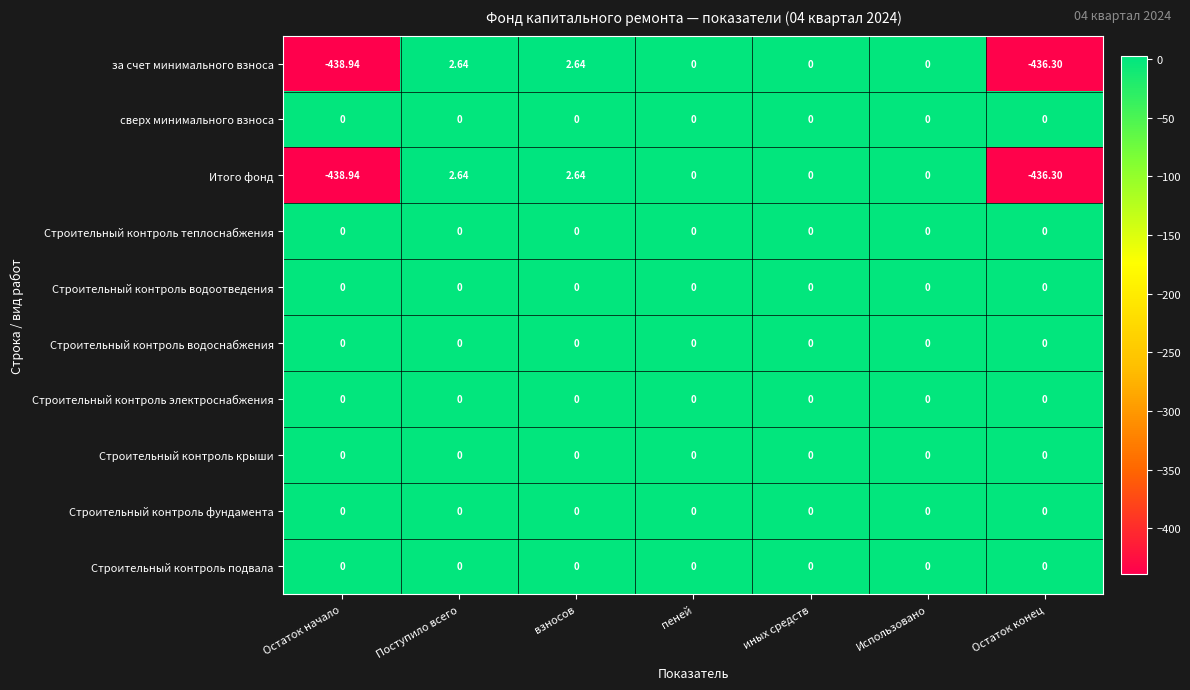

How many series are shown in this chart?

10